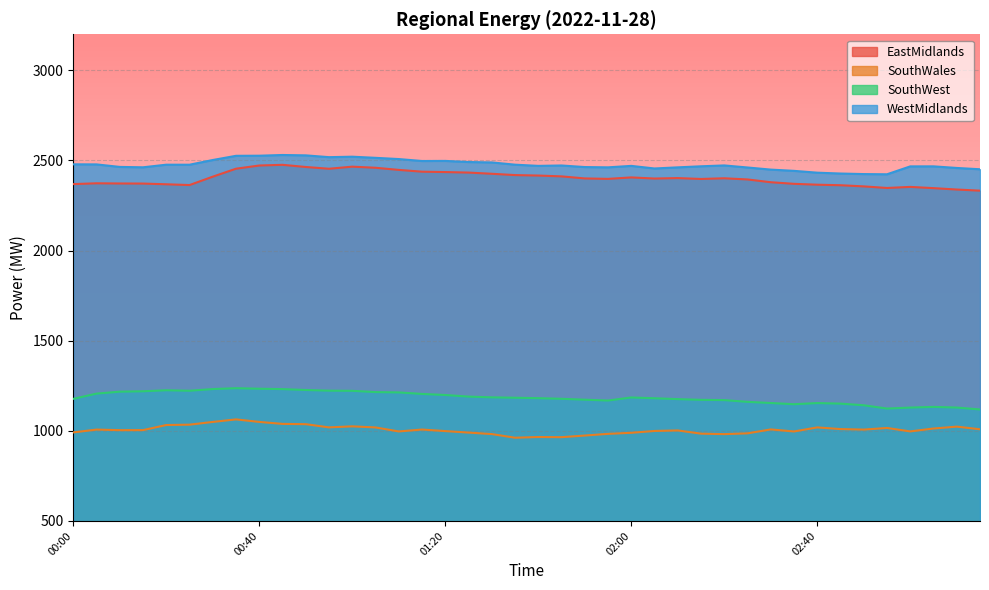

Does the chart display data point markers on the line(s)?

No